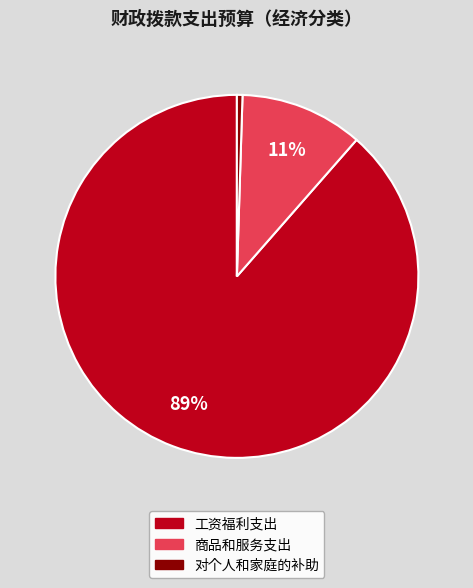

How many slices are in this pie chart?

3